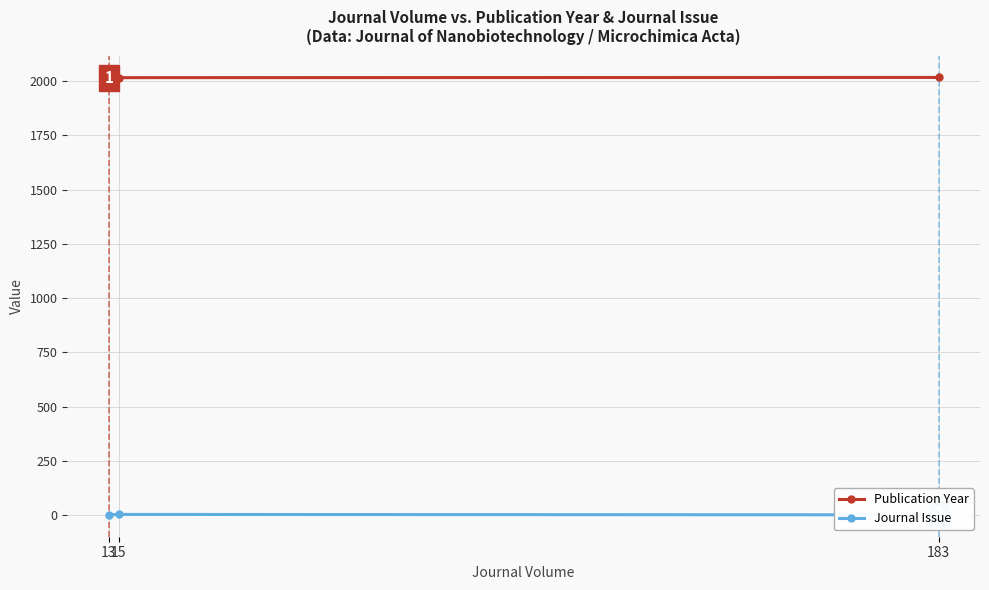

What is the sum of the Journal Issue values at 15 and 13?

4